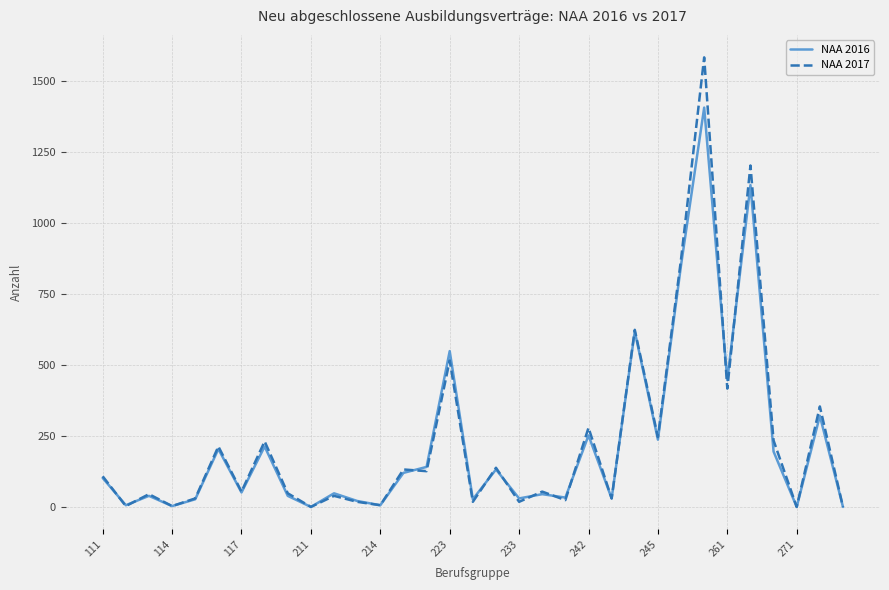

Which series has the widest spread of values?

NAA 2017